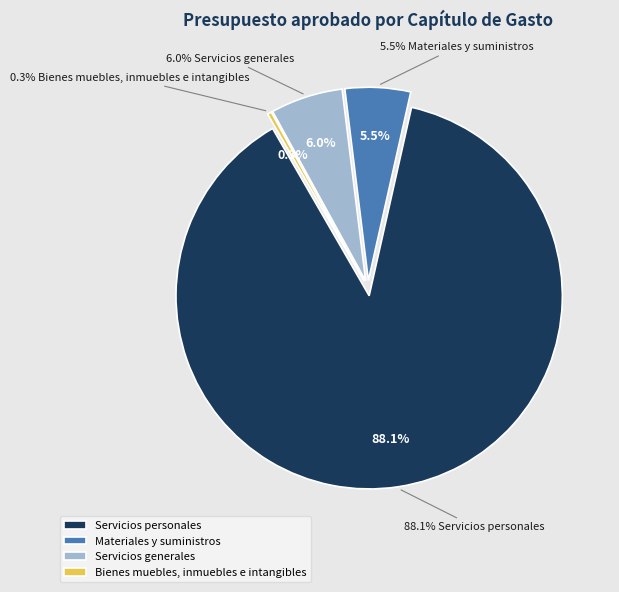

Count the number of slices in the pie.

4